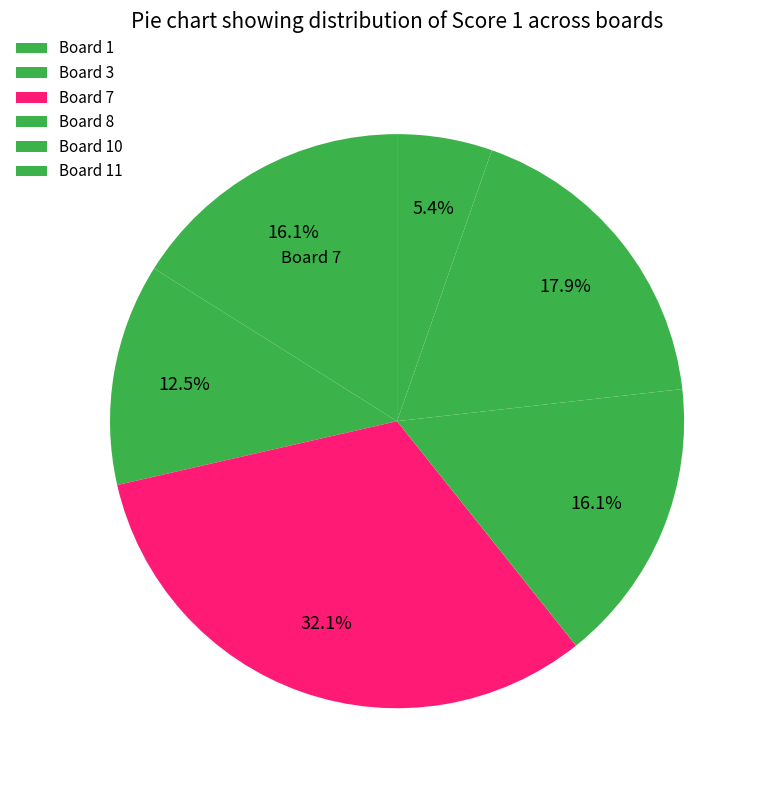

To the nearest percent, what portion does Board 8 represent?

16%